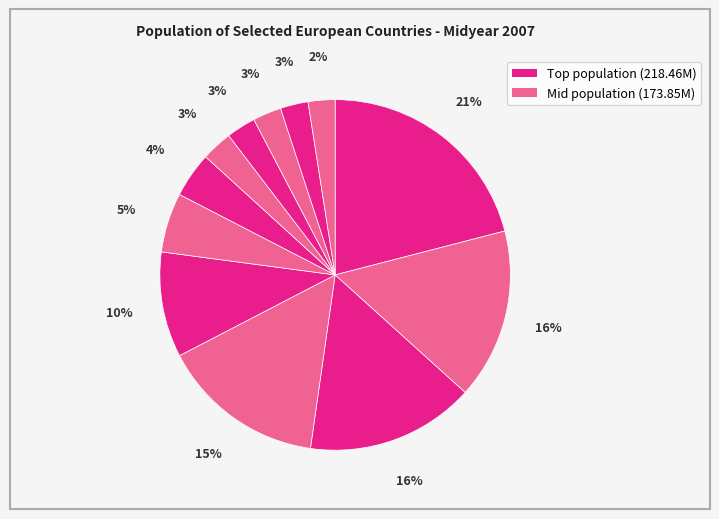

Which category has the biggest portion of the pie?

Germany